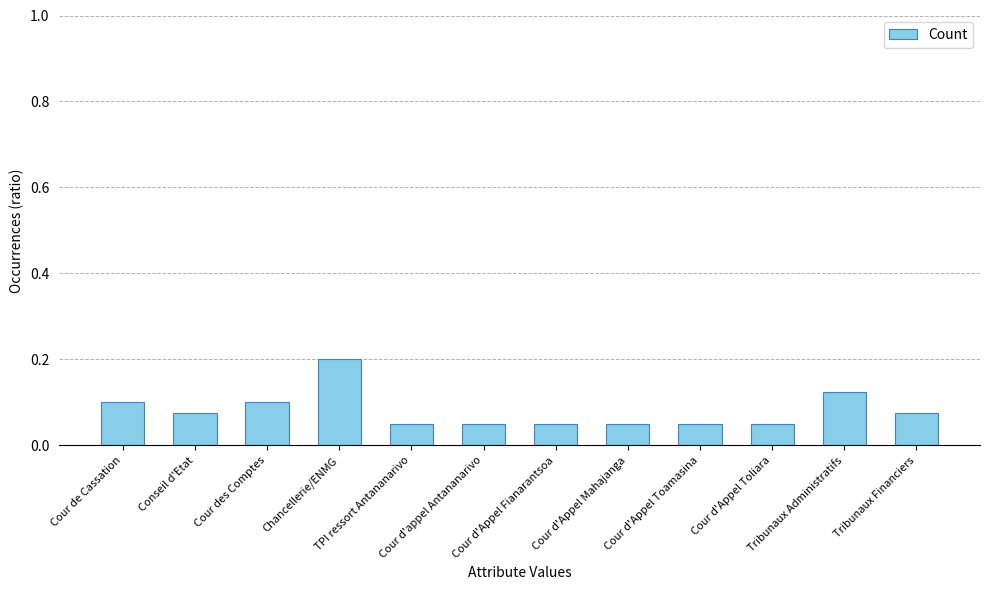

How many values are between 0 and 1?

12